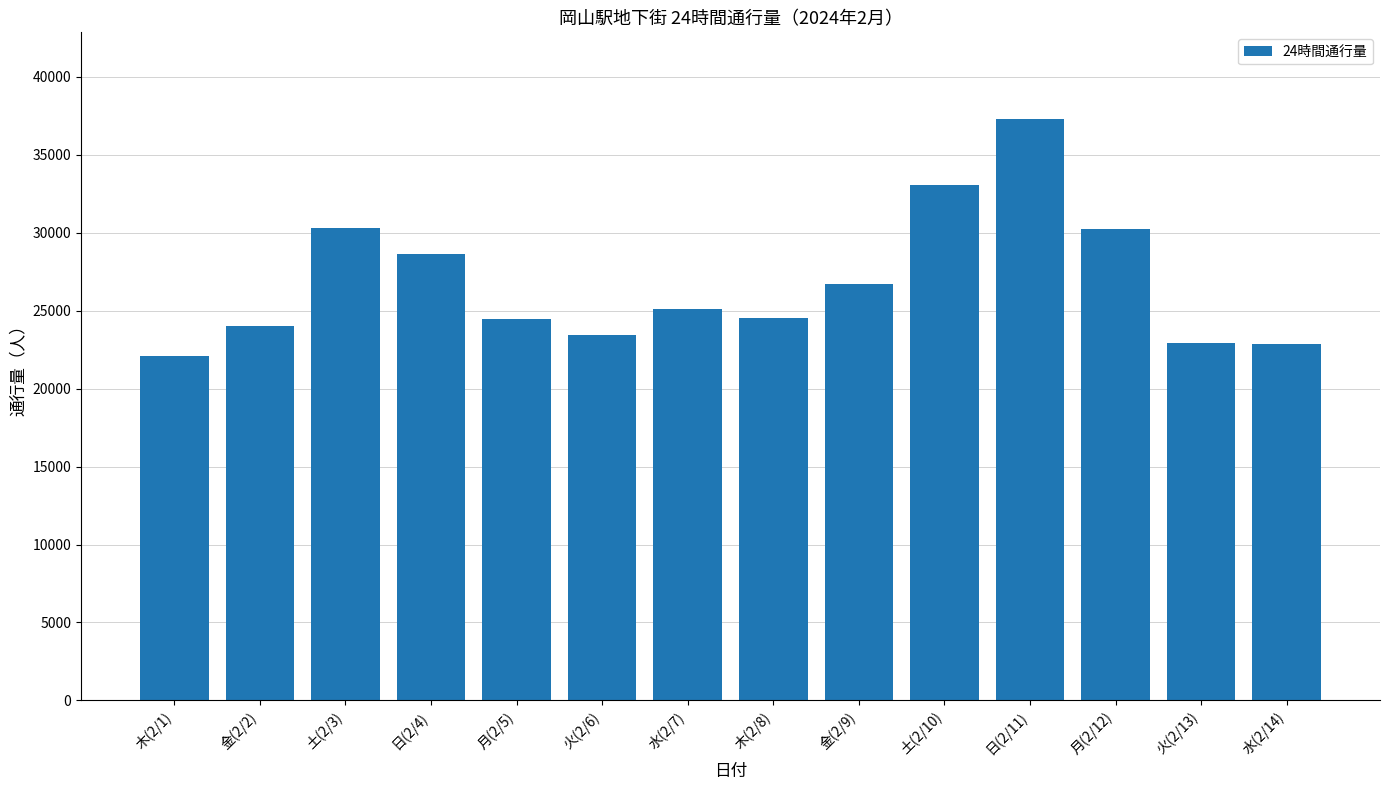

What is the difference between the second highest and minimum values?

10970